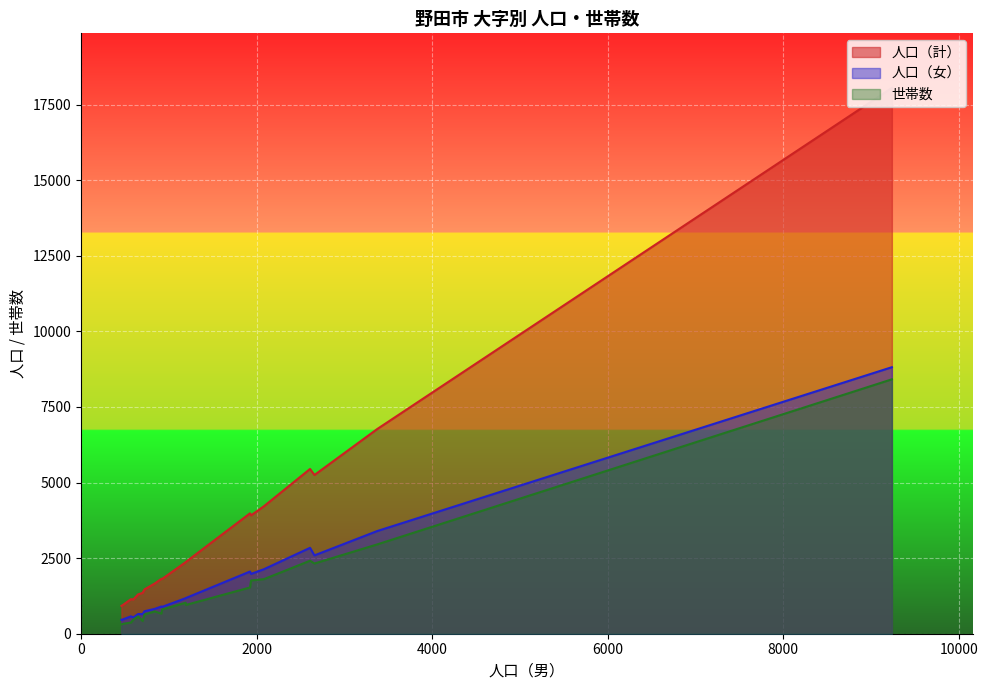

Between 桜台 and 花井一丁目, which is larger?

桜台